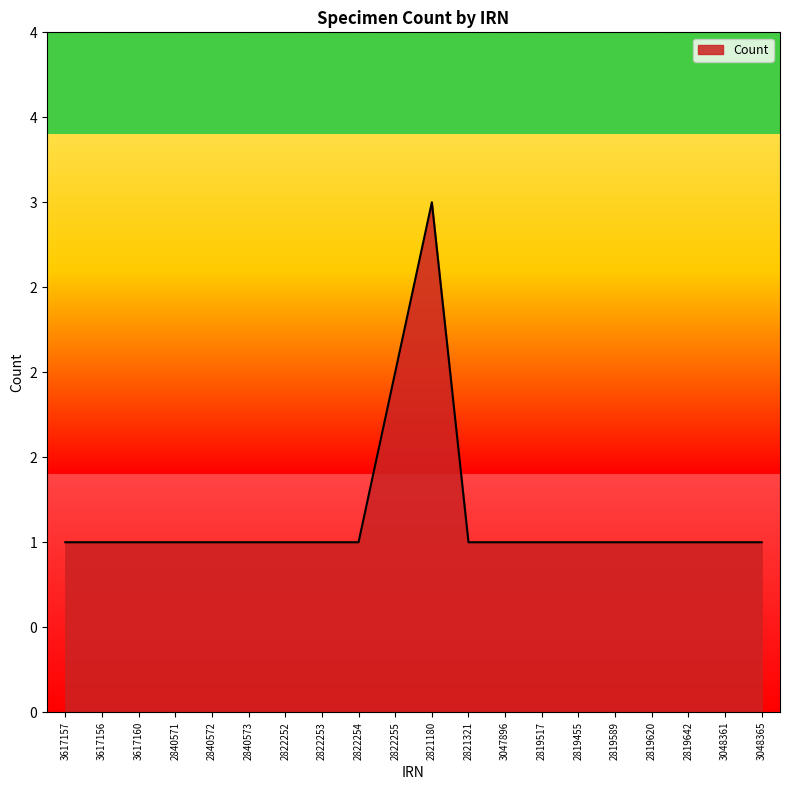

Is this an area chart (filled region under the line)?

Yes